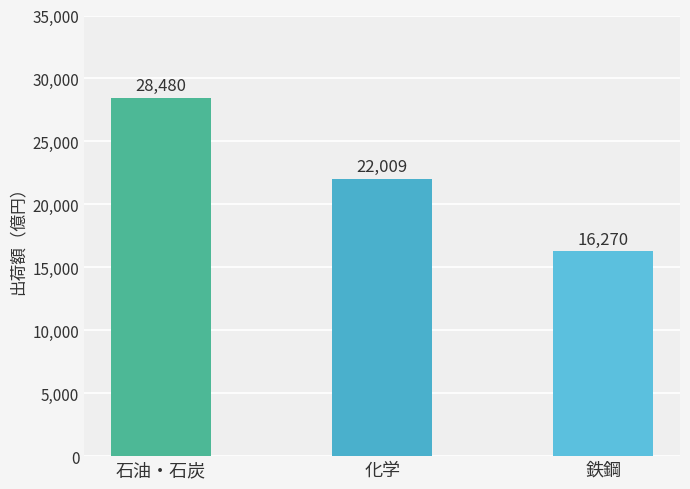

How many values are between 16270 and 28480?

3